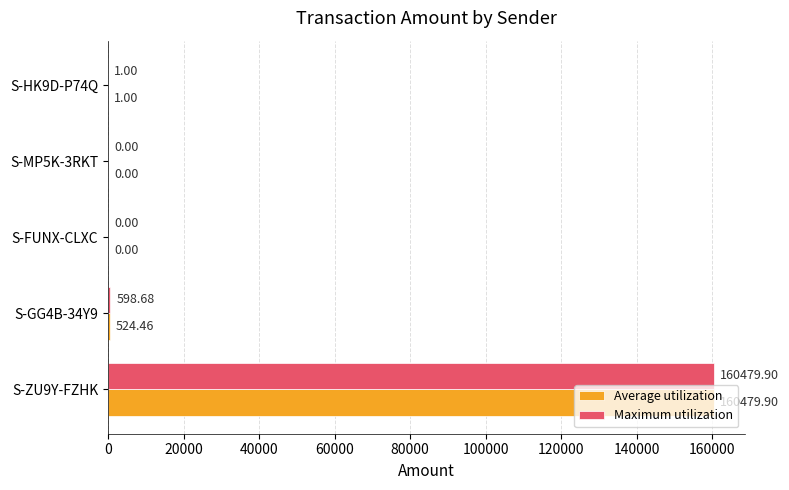

How many categories are shown in the chart?

5